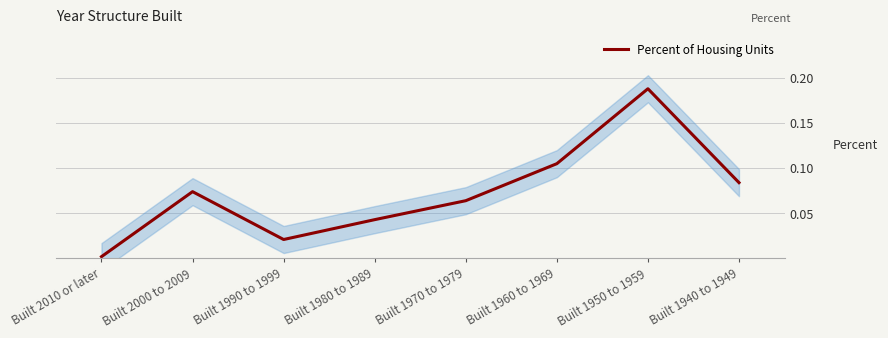

List the labels in order of Percent of Housing Units value, largest first.

Built 1950 to 1959, Built 1960 to 1969, Built 1940 to 1949, Built 2000 to 2009, Built 1970 to 1979, Built 1980 to 1989, Built 1990 to 1999, Built 2010 or later